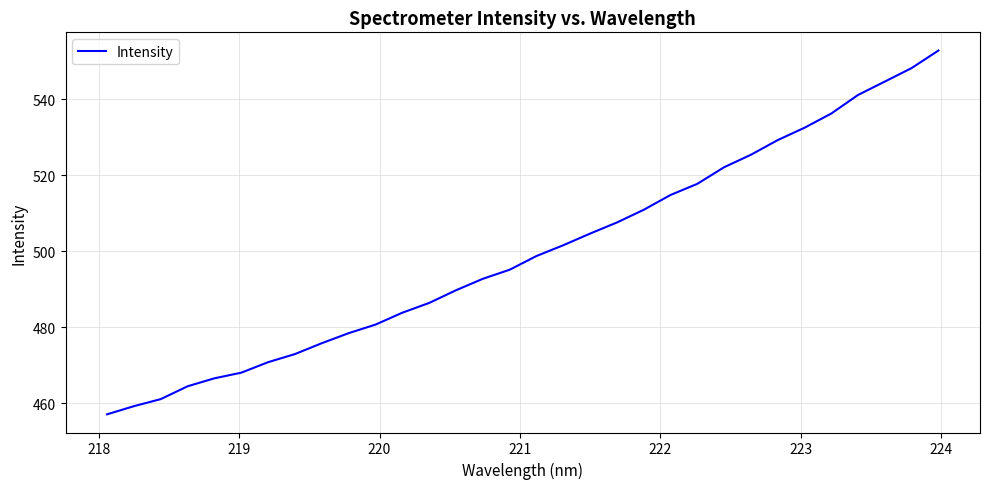

What is the minimum value shown in the chart?

457.1